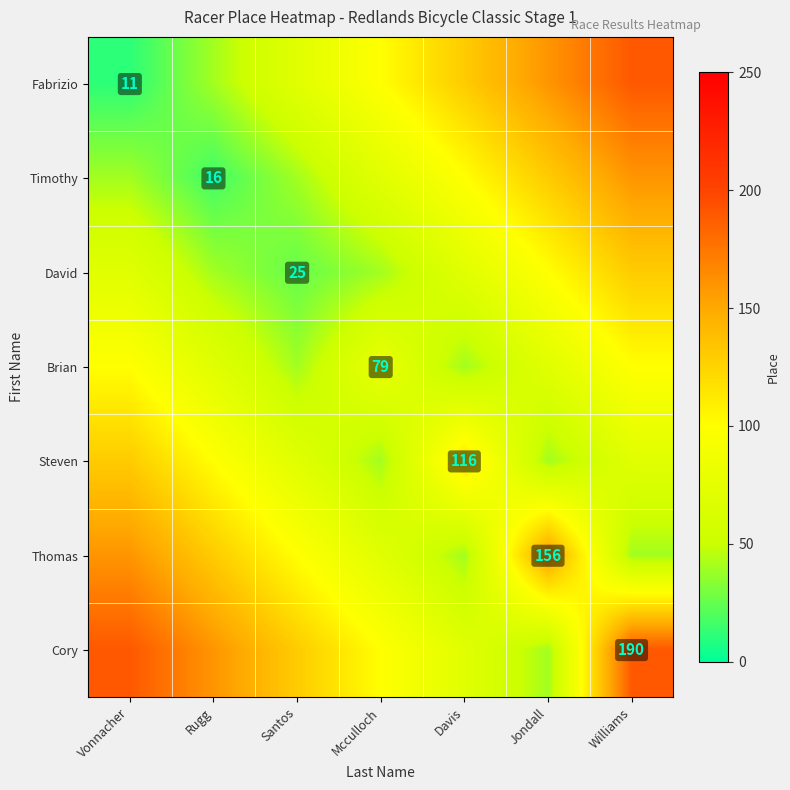

Is it true that Brian equals 79 at Mcculloch?

True